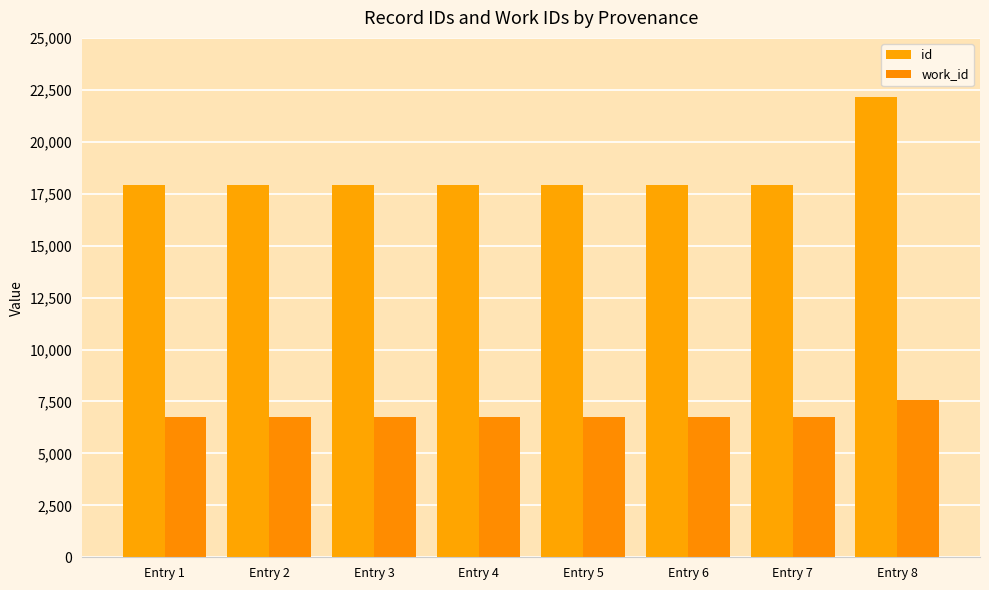

Reading left to right, transcribe all the data shown in this chart.

id: 17907	17908	17909	17918	17919	17920	17934	22167
work_id: 6729	6729	6729	6729	6729	6729	6729	7587